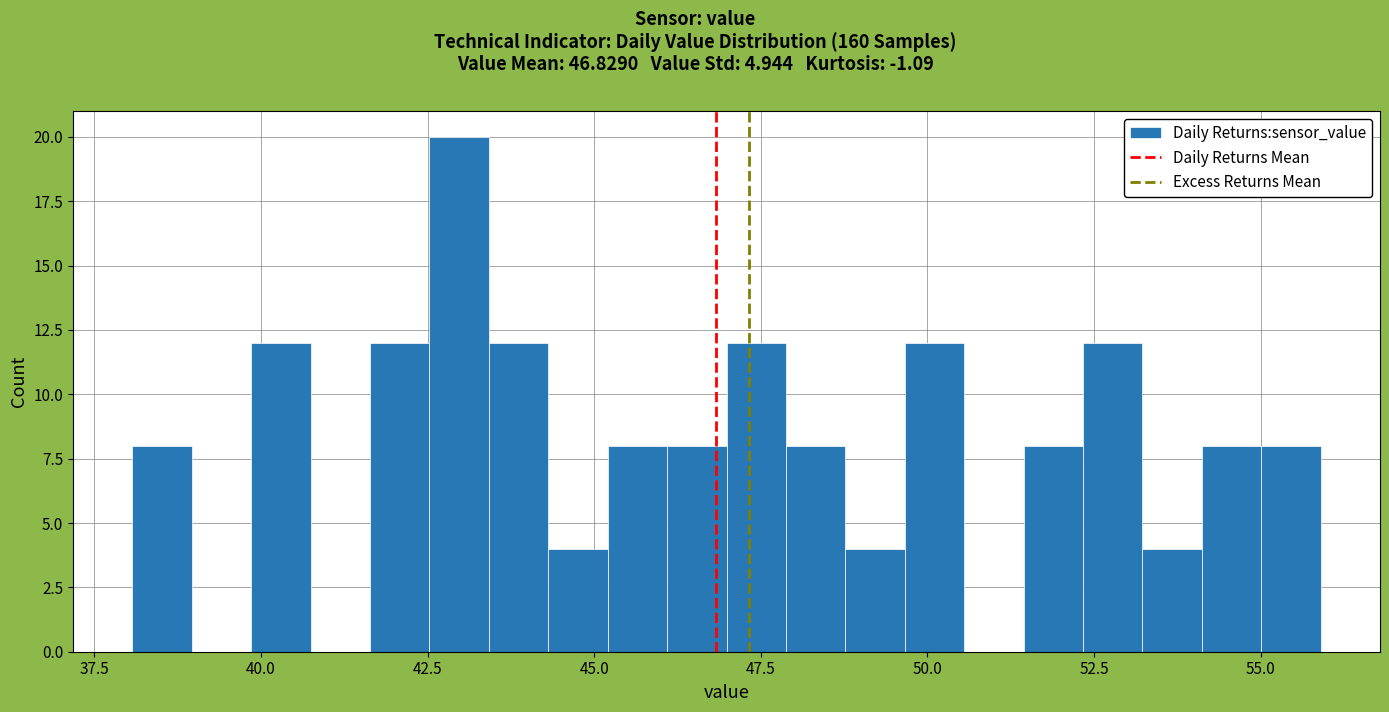

Read against the x-axis, roughly where is the centre of the tallest bar?

43.0